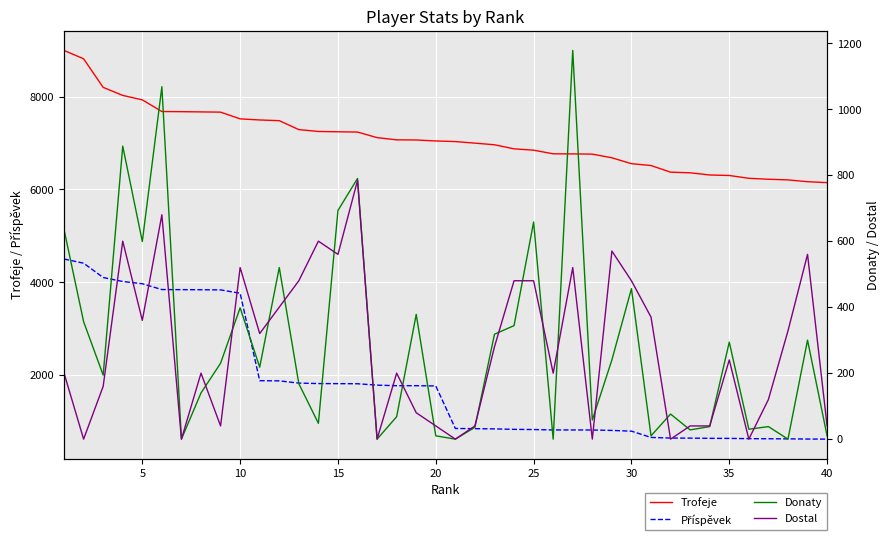

Count the number of categories in the chart.

40